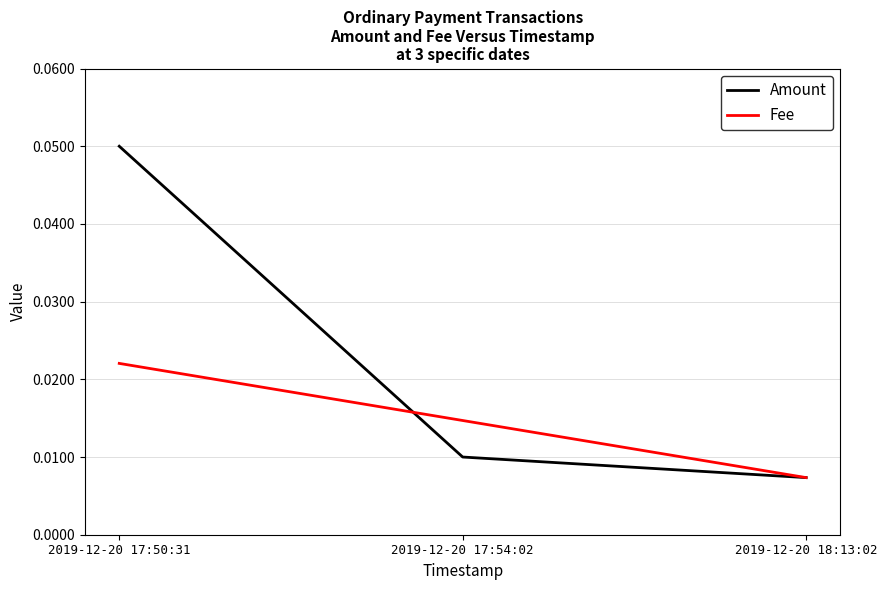

How many lines are shown in the chart?

2